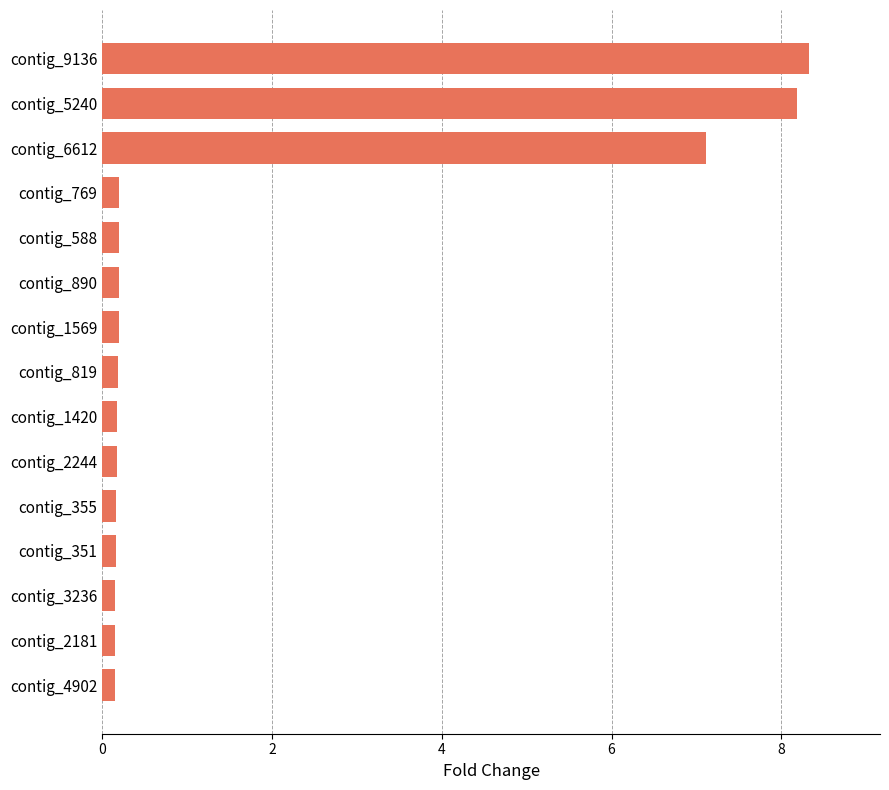

What is the difference between the maximum and second lowest values?

8.2